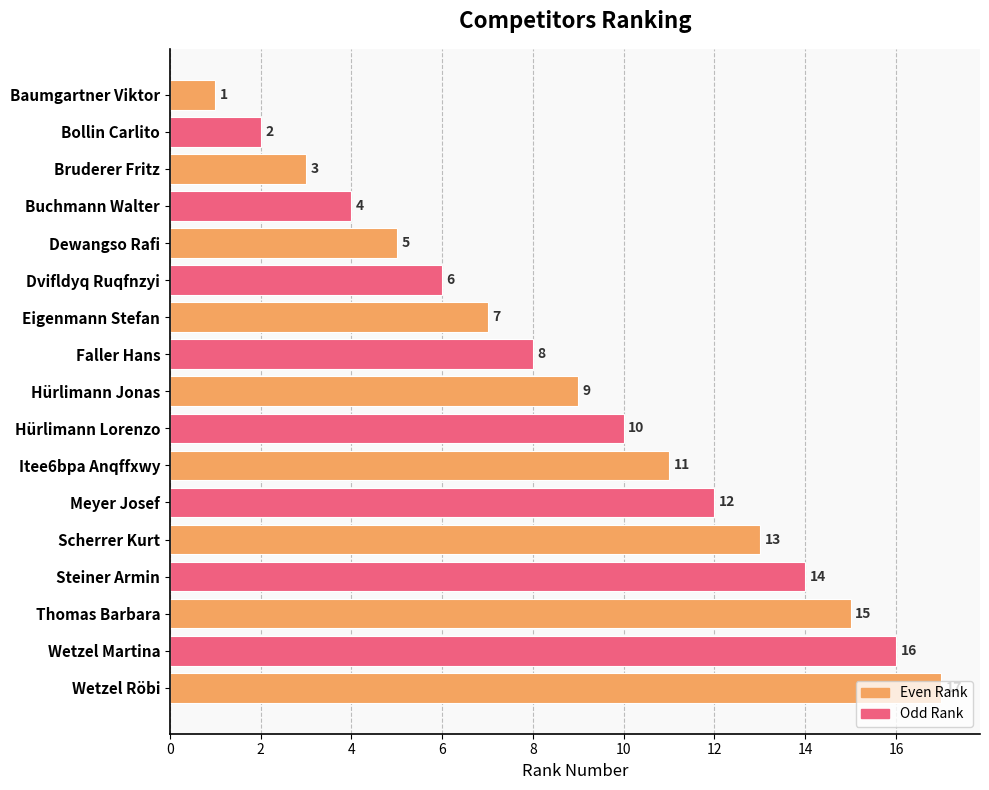

What is the sum of all values?

153